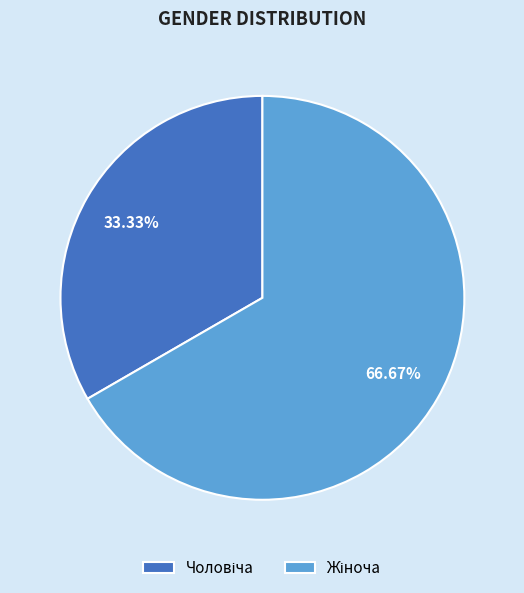

Is there a majority slice in this chart?

Yes